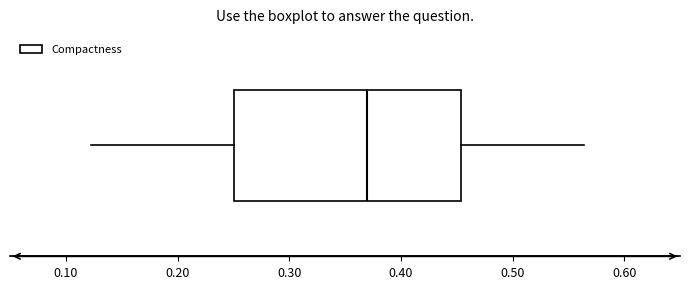

Where does the right whisker of the box end on the x-axis? The values are not printed on the chart, so give them approximately, as read against the axis.

0.56